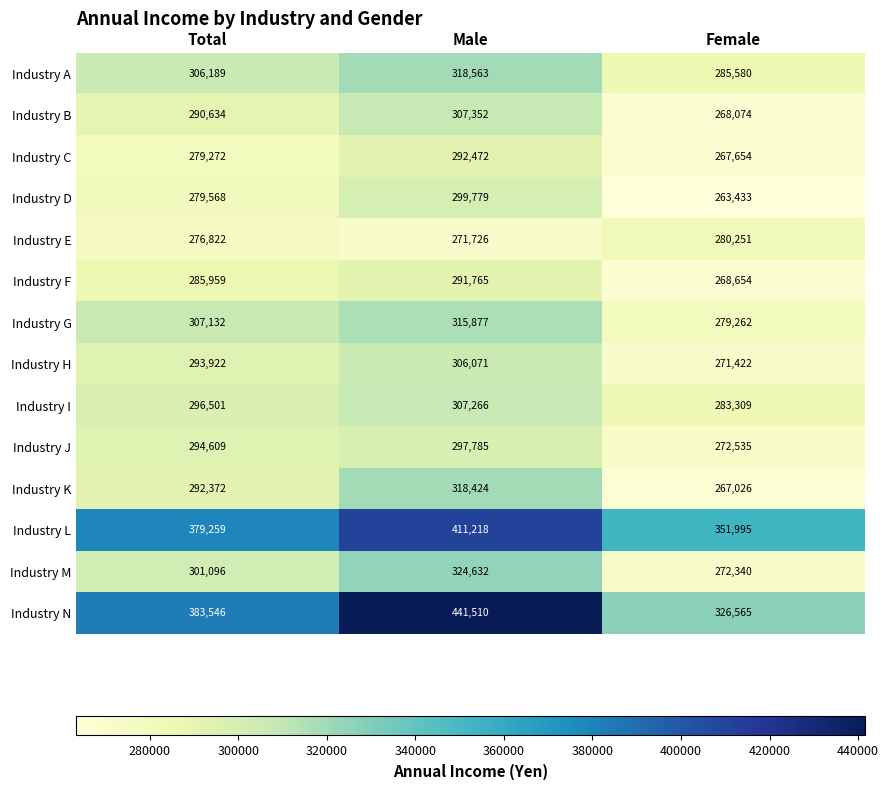

Count the number of categories in the chart.

3